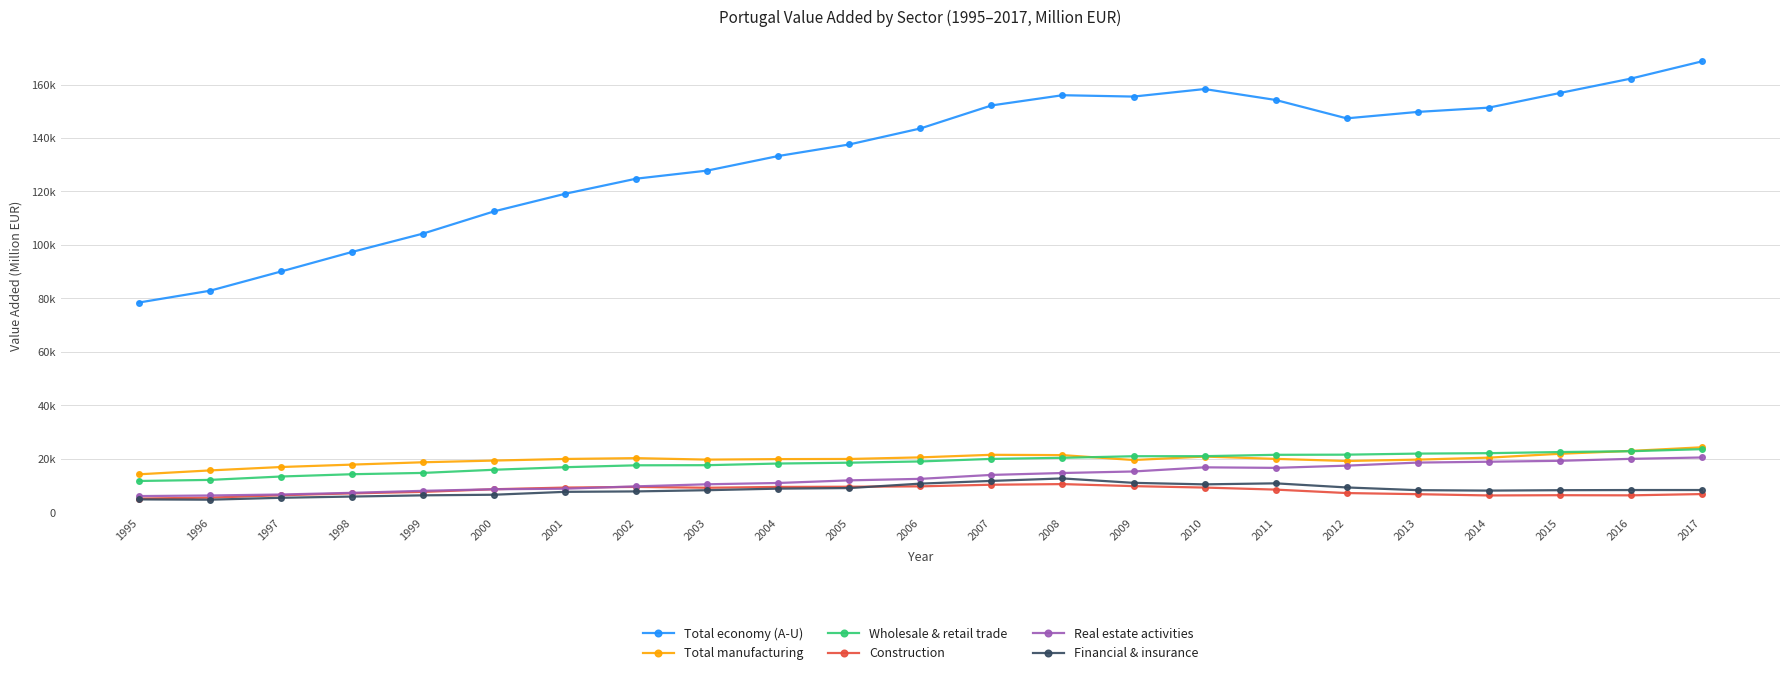

What are all the series names shown in the legend?

Total economy (A-U), Total manufacturing, Wholesale & retail trade, Construction, Real estate activities, Financial & insurance